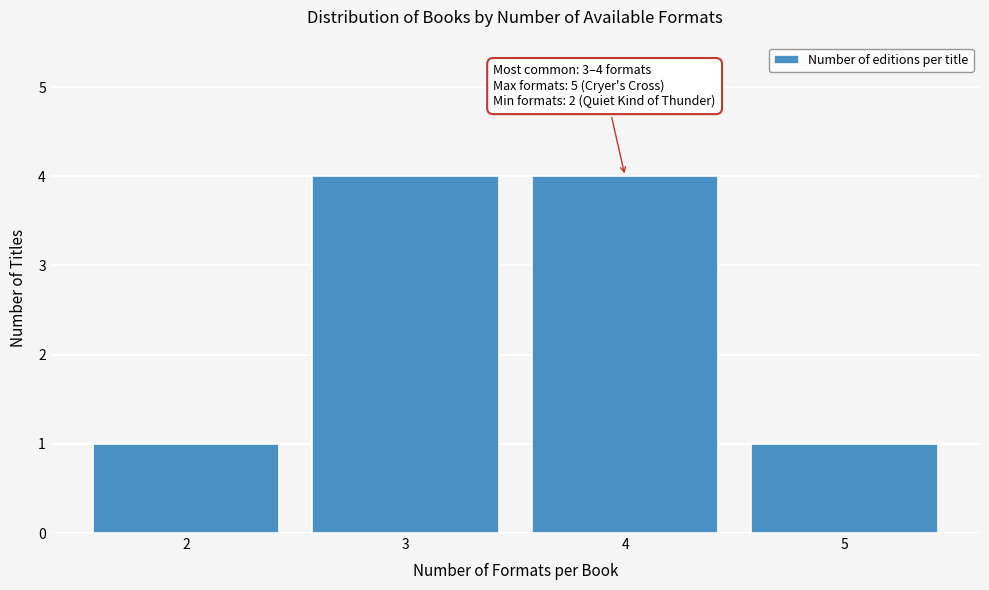

Reading right to left, extract all data points from this chart.

1	4	4	1